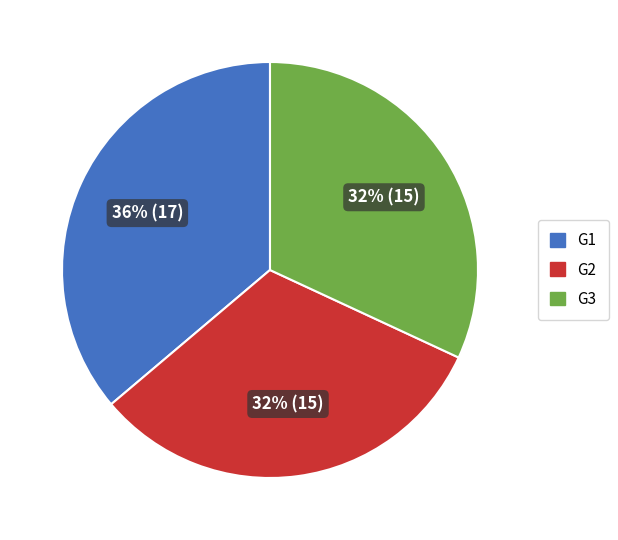

Is there any slice that represents more than half of the pie?

No